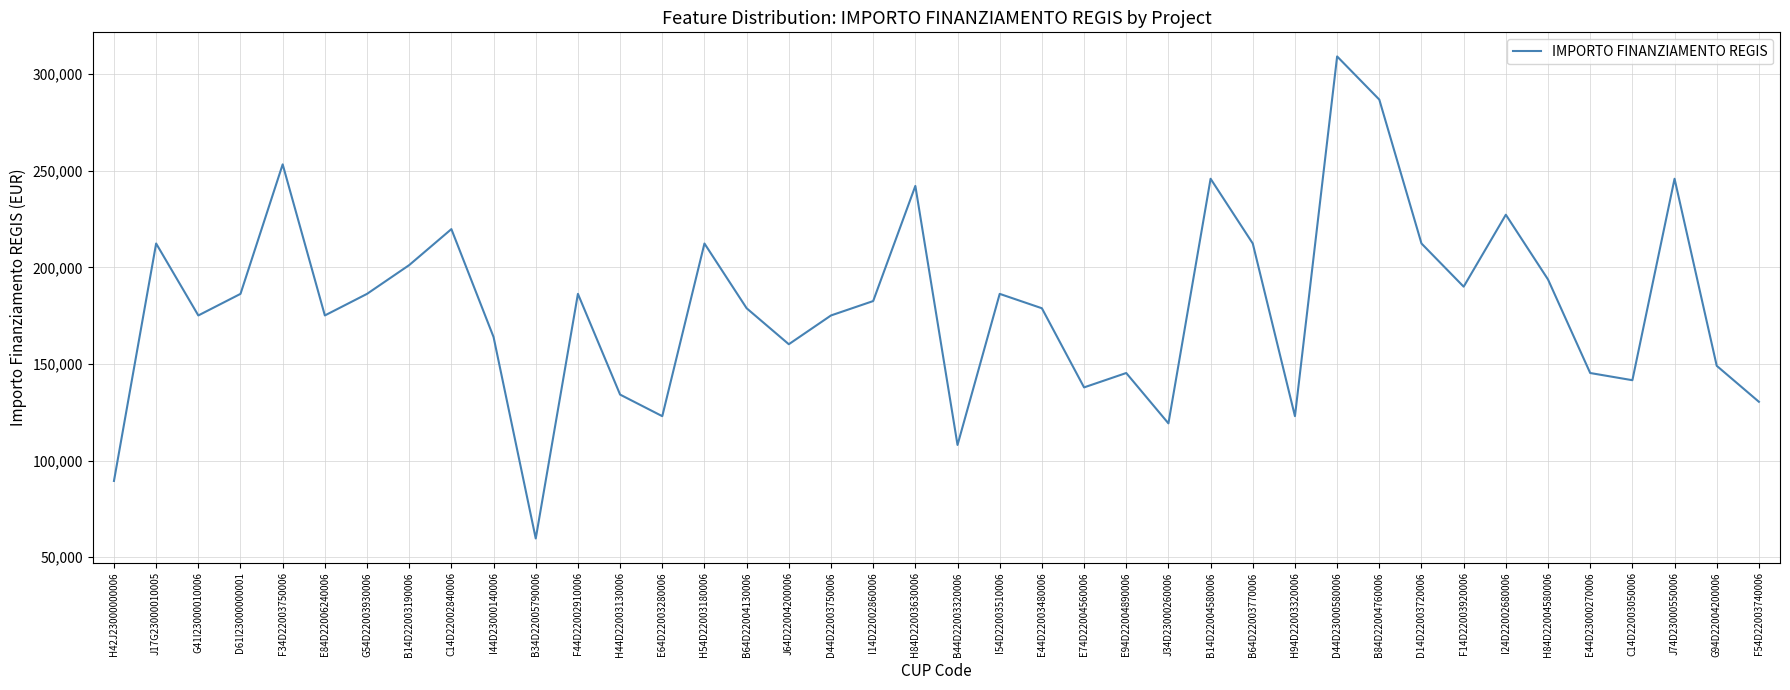

Is it true that the value at F34D22003750006 is 453211.8?

False